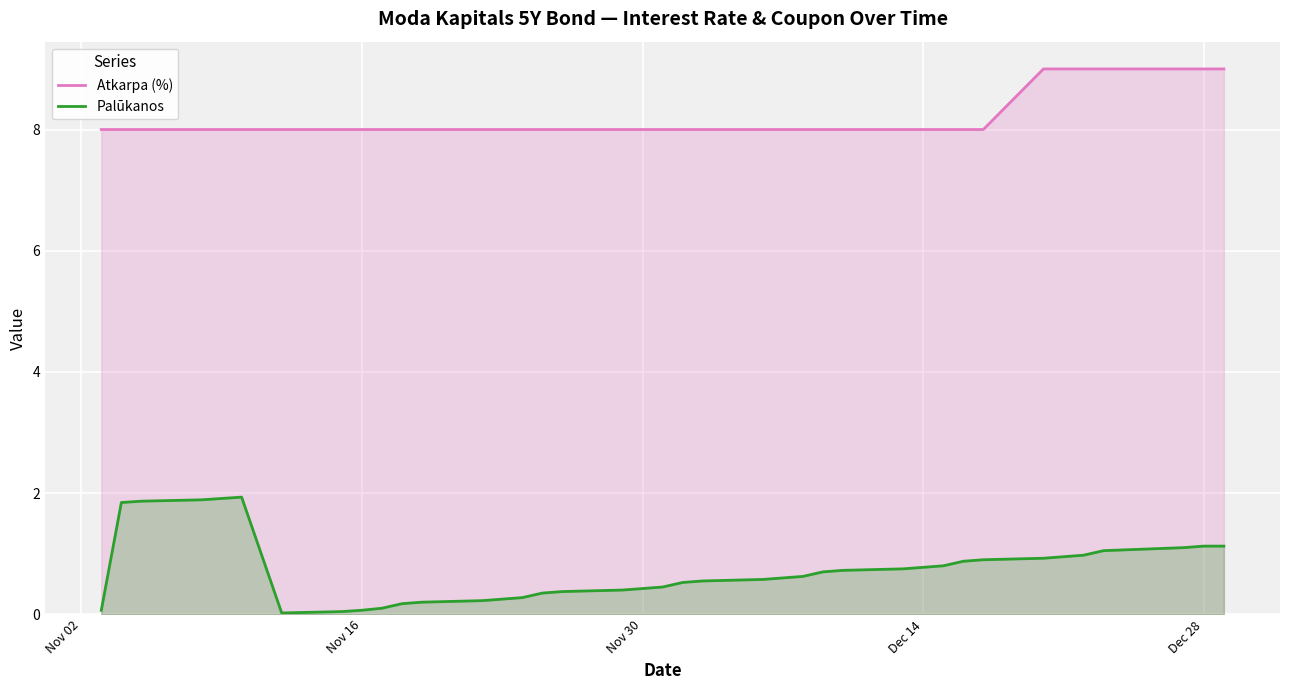

What is the highest value of the Atkarpa (%) series?

9.0